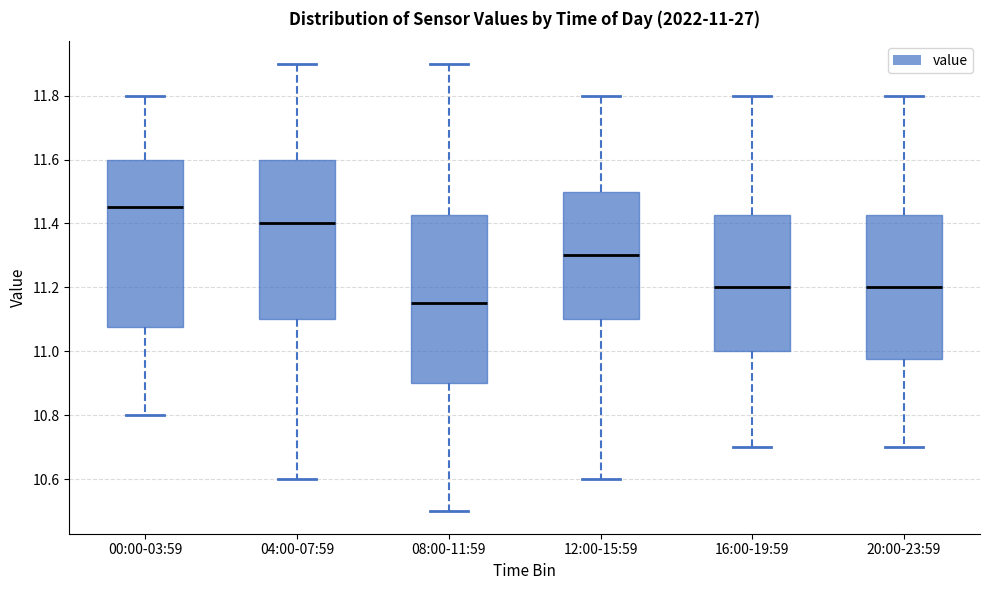

Which box has the highest median line?

00:00-03:59